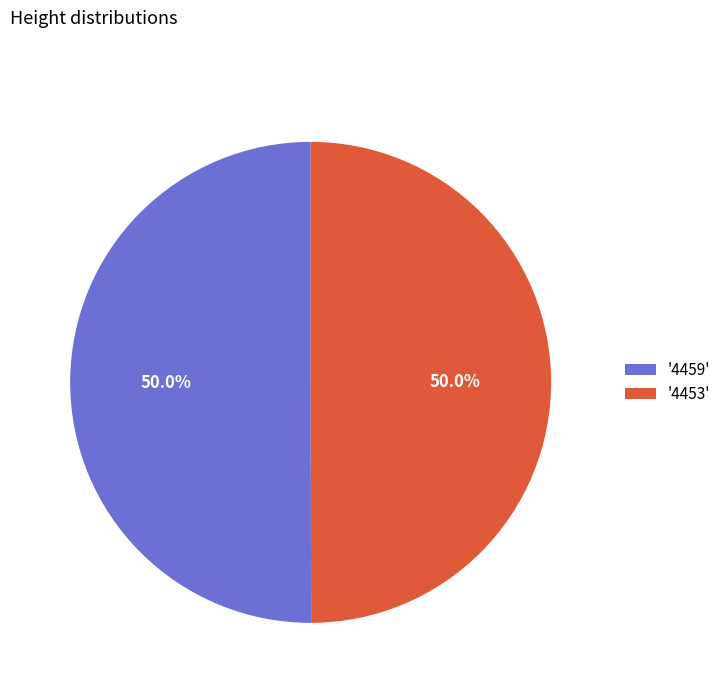

What is the ratio of the value at '4459' to the value at '4453'?

1.0